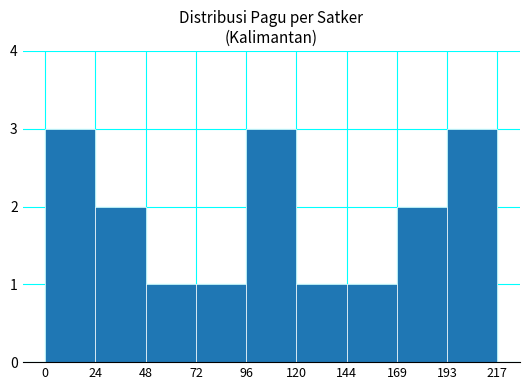

What is the value of the 9th bar from the left?

3